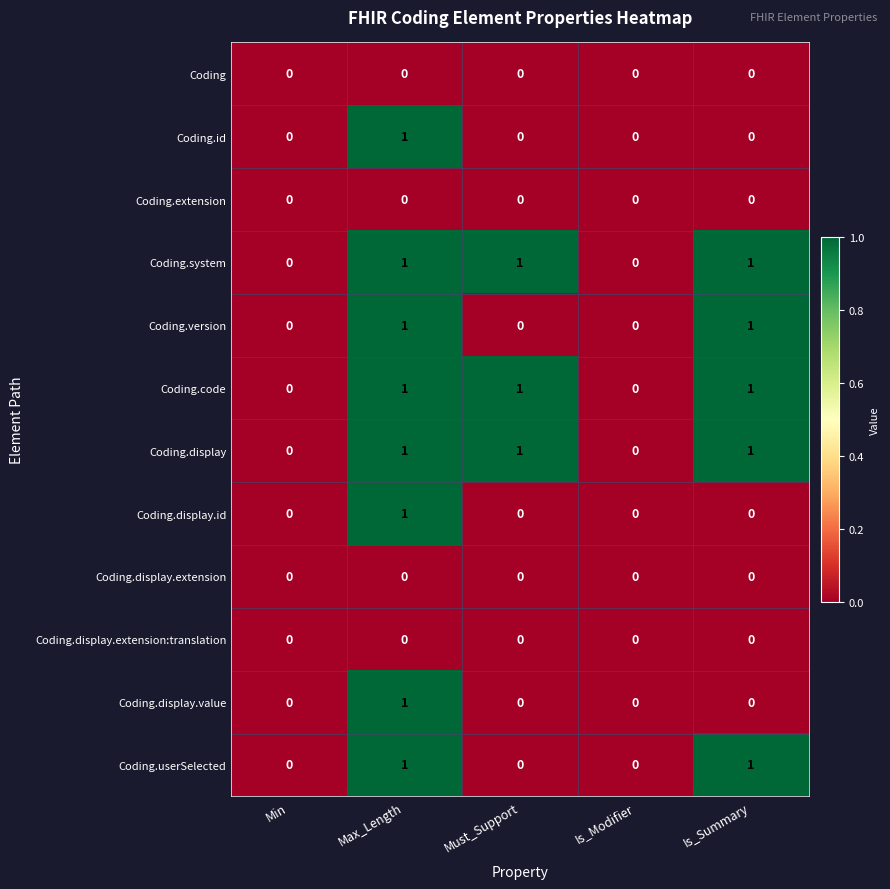

What is the sum of all Coding.code values?

3